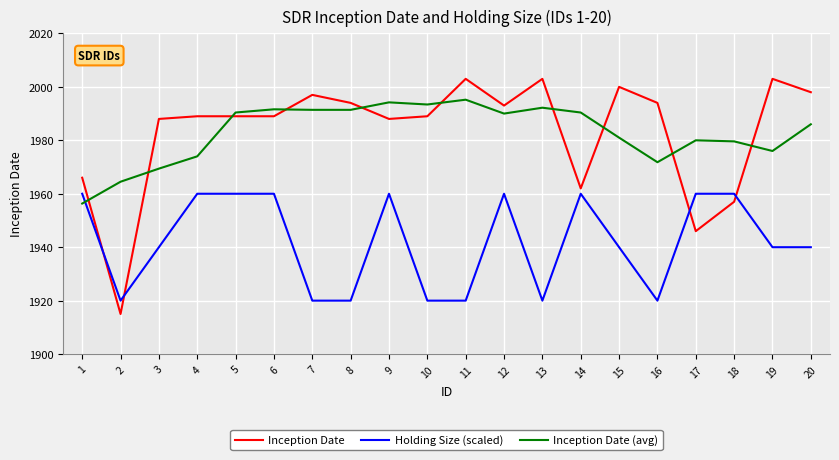

What is the approximate value of Holding Size (scaled) at 20?

1940.0